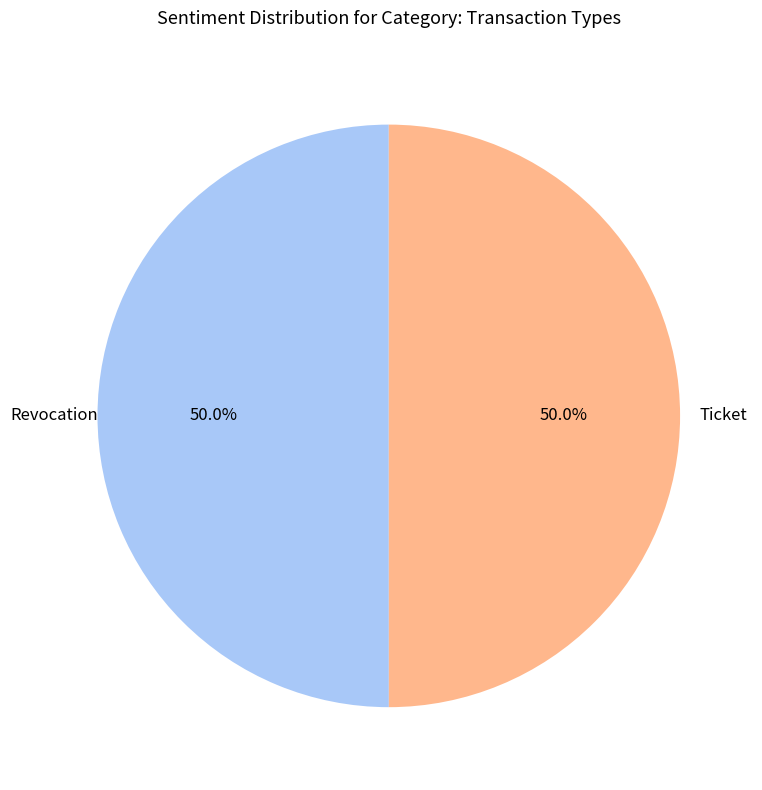

How many segments does this pie chart have?

2